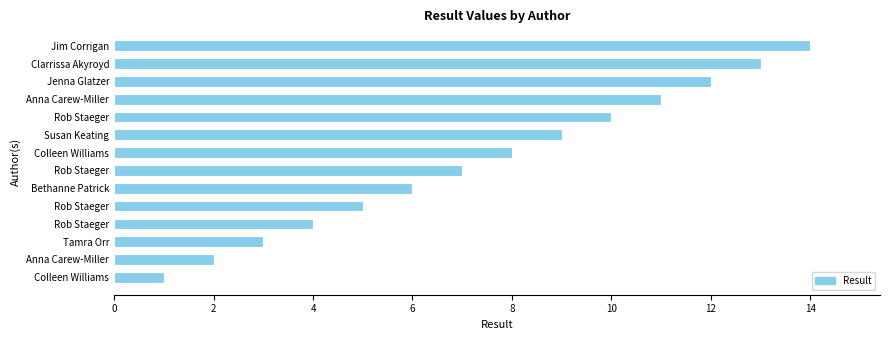

Count the number of data series in this chart.

1